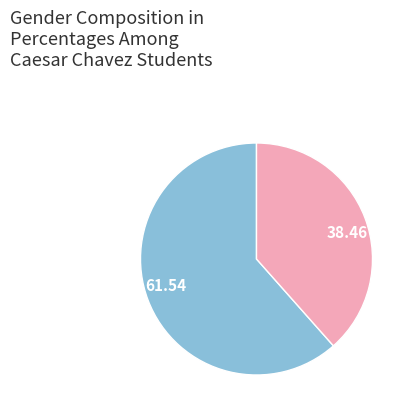

Which slice represents more than half of the pie?

61.54